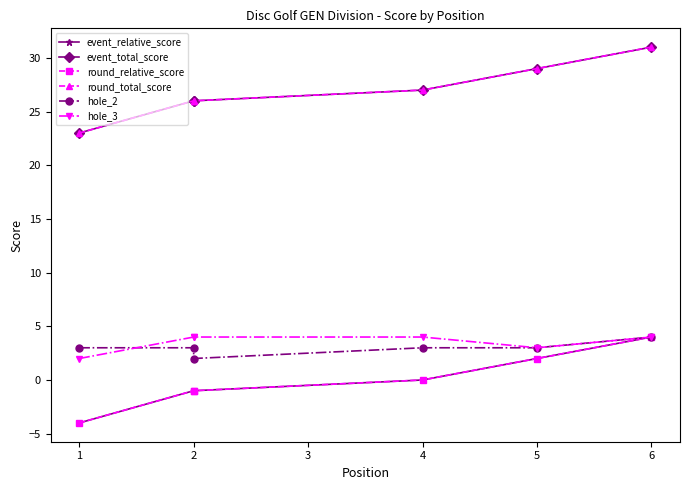

The value of round_relative_score at 4 is 4. True or false?

False